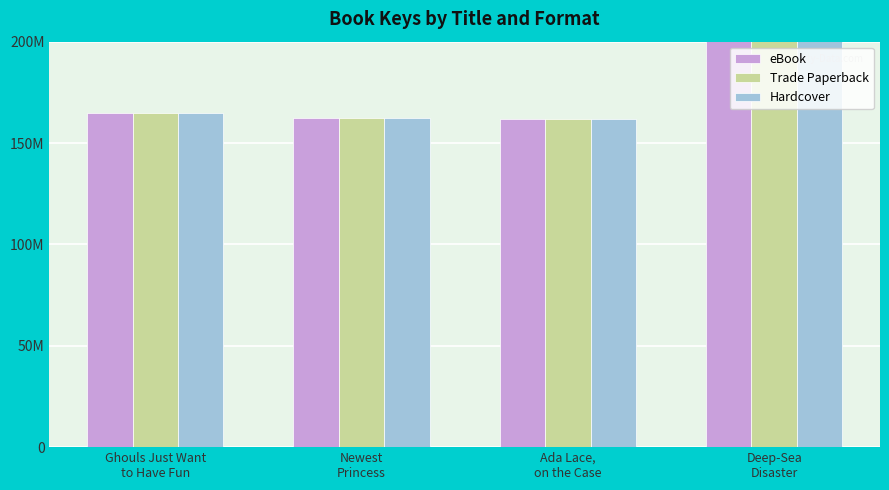

What is the lowest value of the Hardcover series?

161997682